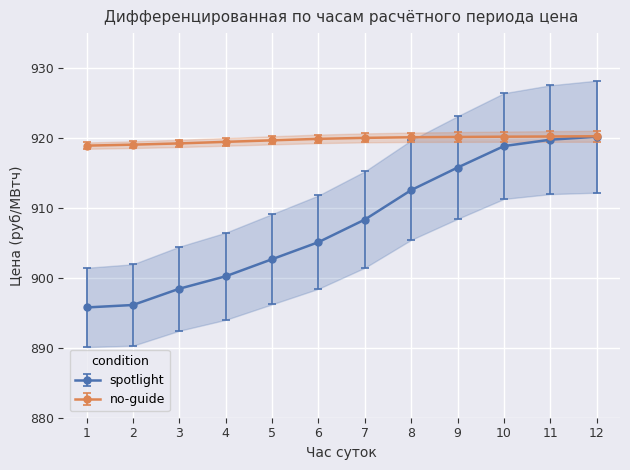

What is the average value of the Нерегулируемая цена (руб/МВтч) series?

919.8